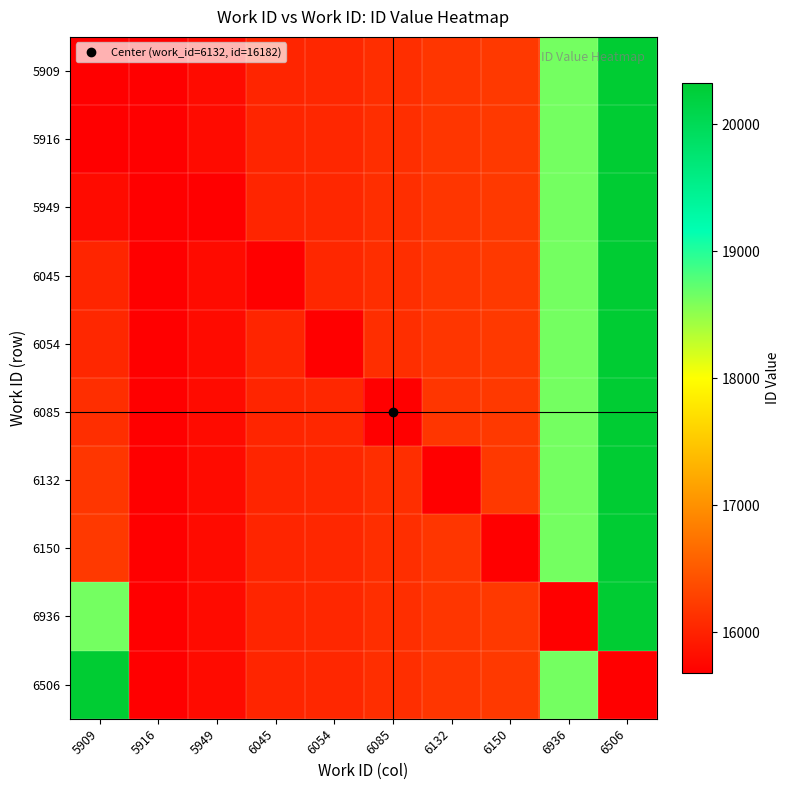

At how many categories does at least one series exceed 17412?

3